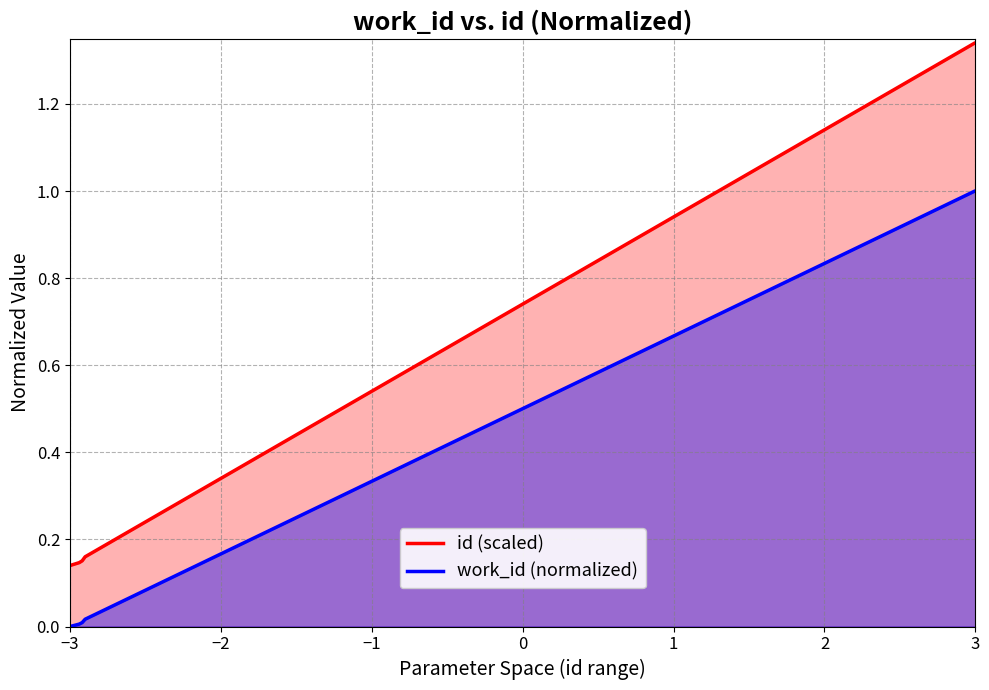

True or false: id (scaled) and work_id (normalized) intersect in this chart.

False